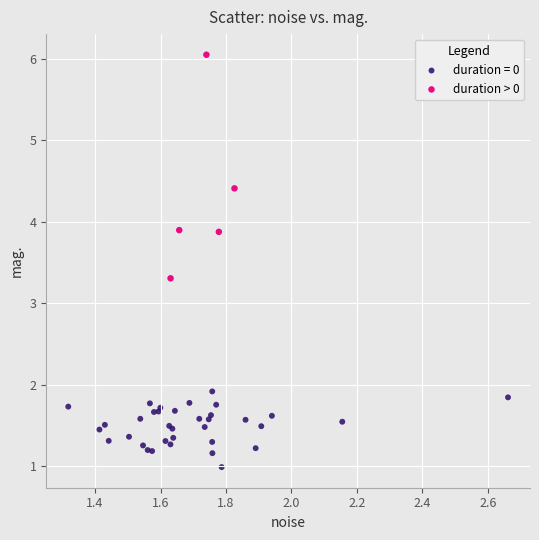

Which series has the widest spread of Y values?

duration > 0